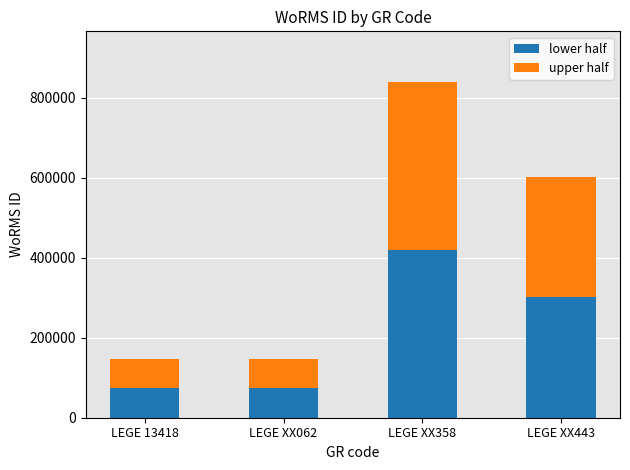

What is the difference between the maximum and minimum values in the lower half series?

346682